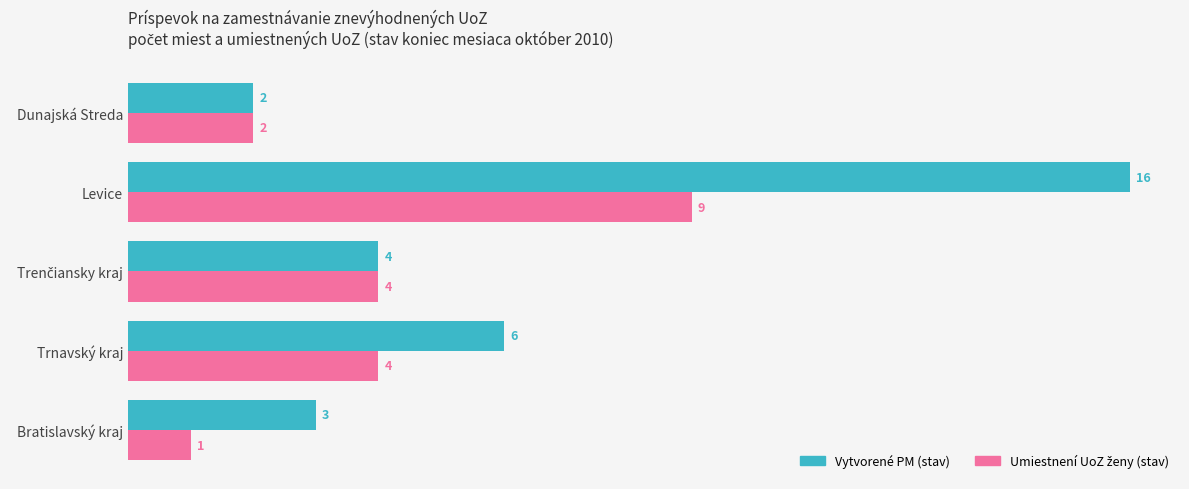

What is the highest value of the Vytvorené PM (stav) series?

16